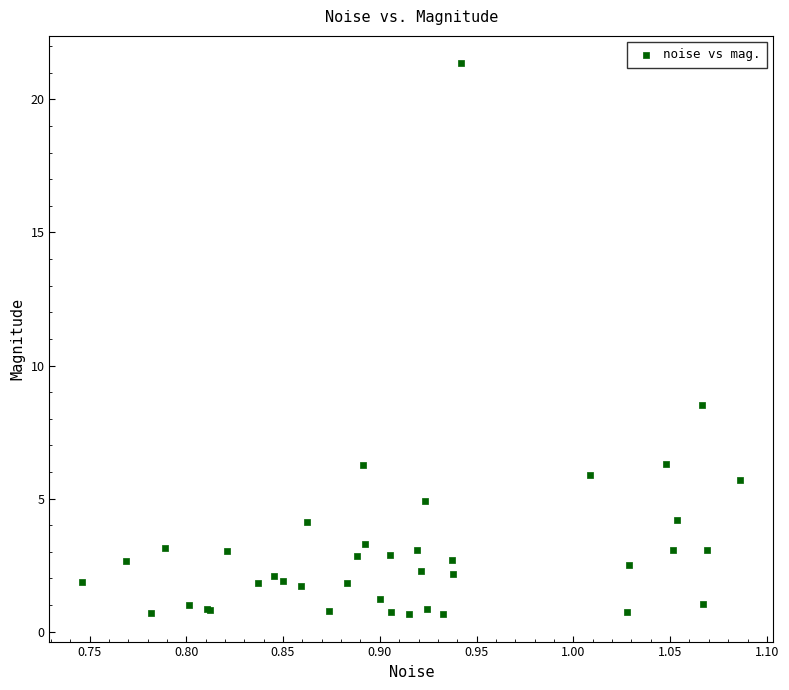

What Y value in the scatter plot is closest to 11?

8.5